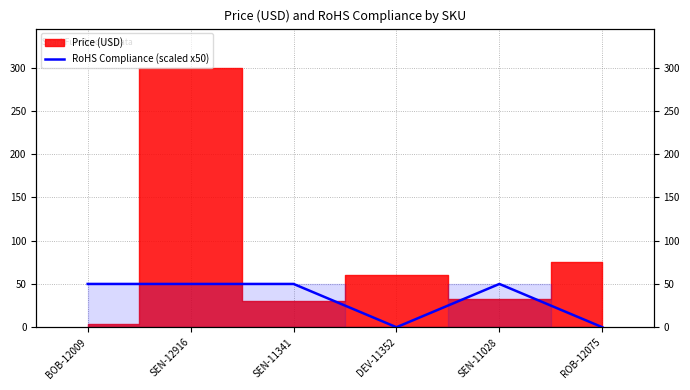

Count the number of categories in the chart.

6